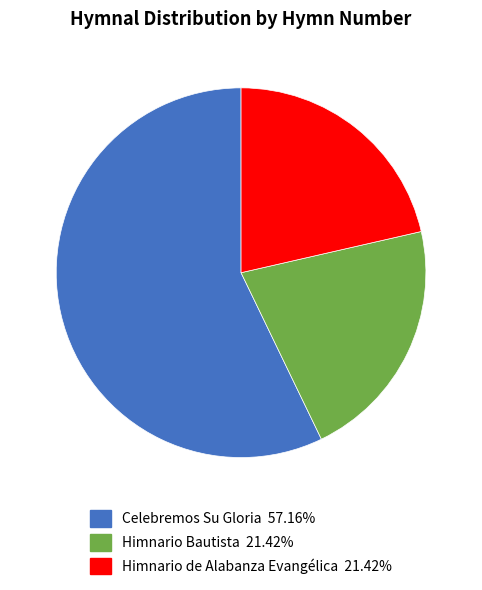

Between Celebremos Su Gloria and Himnario de Alabanza Evangélica, which is larger?

Celebremos Su Gloria